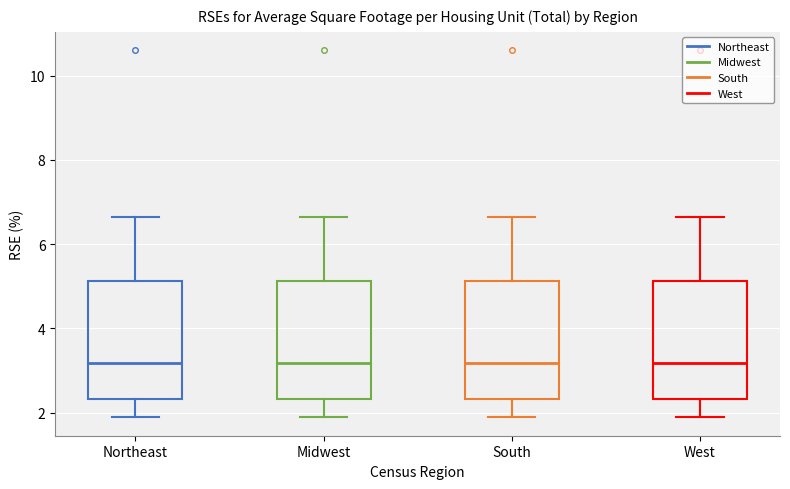

Where does the upper whisker of the box for Northeast end on the y-axis? The values are not printed on the chart, so give them approximately, as read against the axis.

6.6